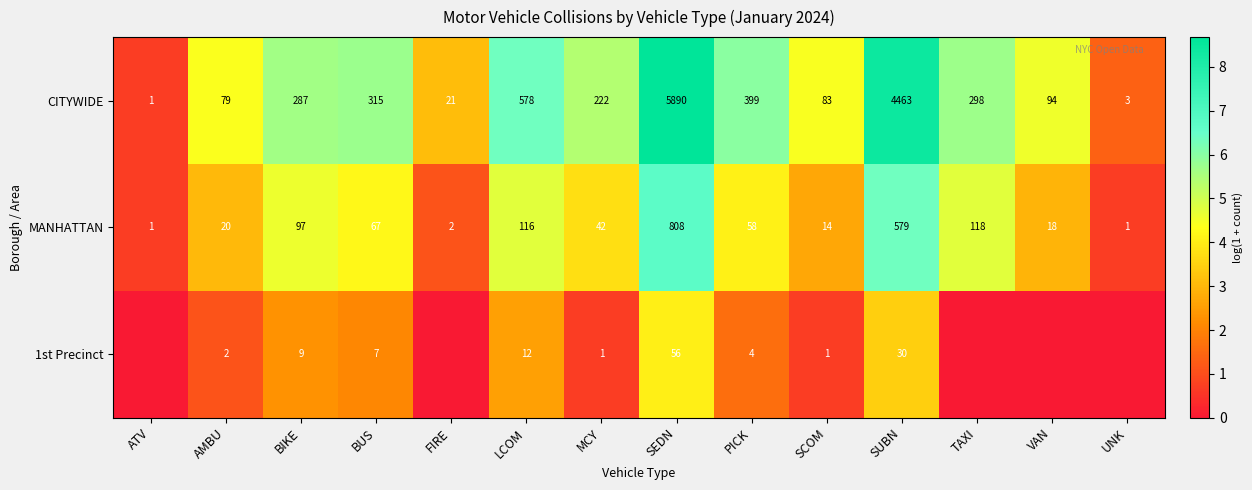

Count the number of categories in the chart.

14